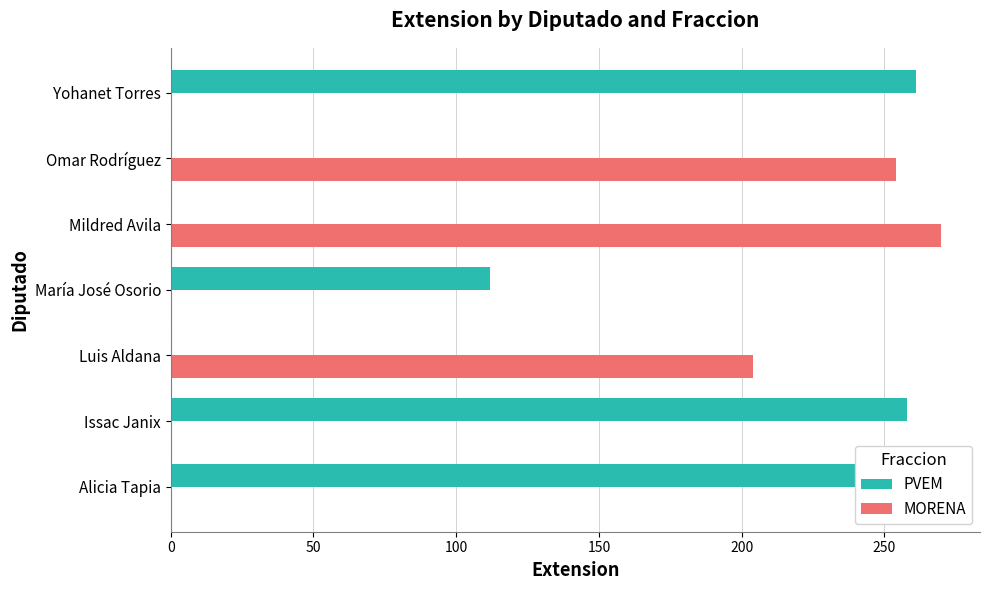

How many bars are there in each group?

2